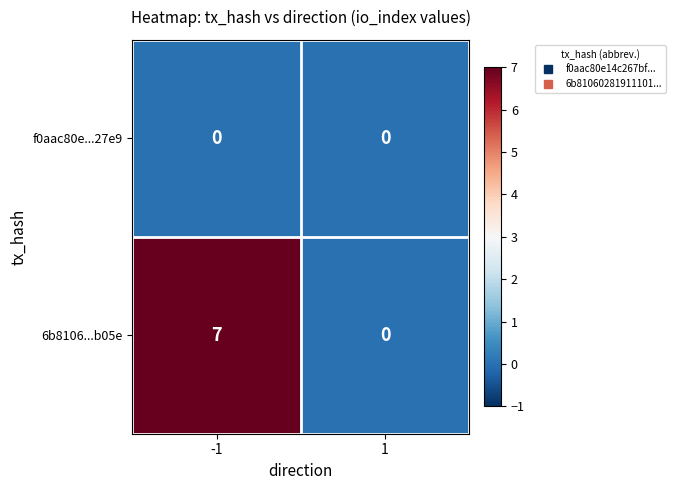

Which series has the largest total across all categories?

6b8106...b05e